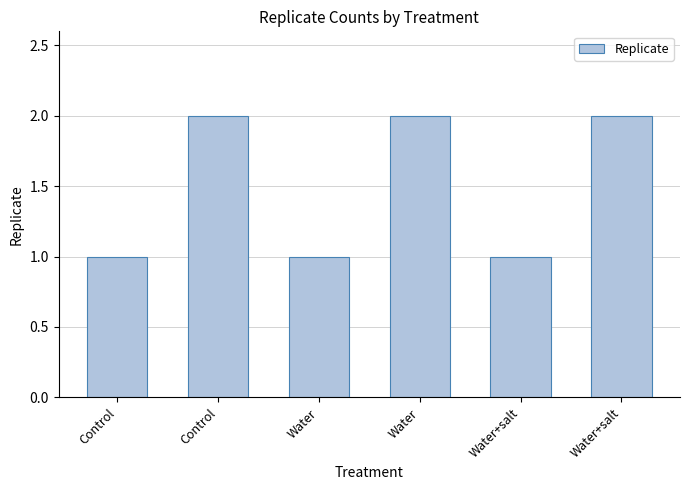

Reading left to right, extract all data points from this chart.

Control=1	Control=2	Water=1	Water=2	Water+salt=1	Water+salt=2